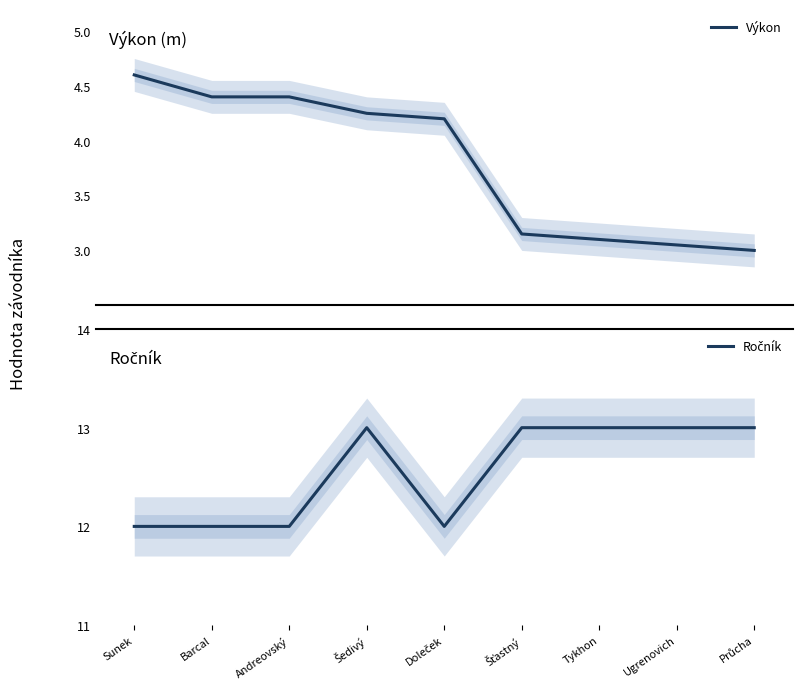

What is the lowest value of the Výkon series?

3.0